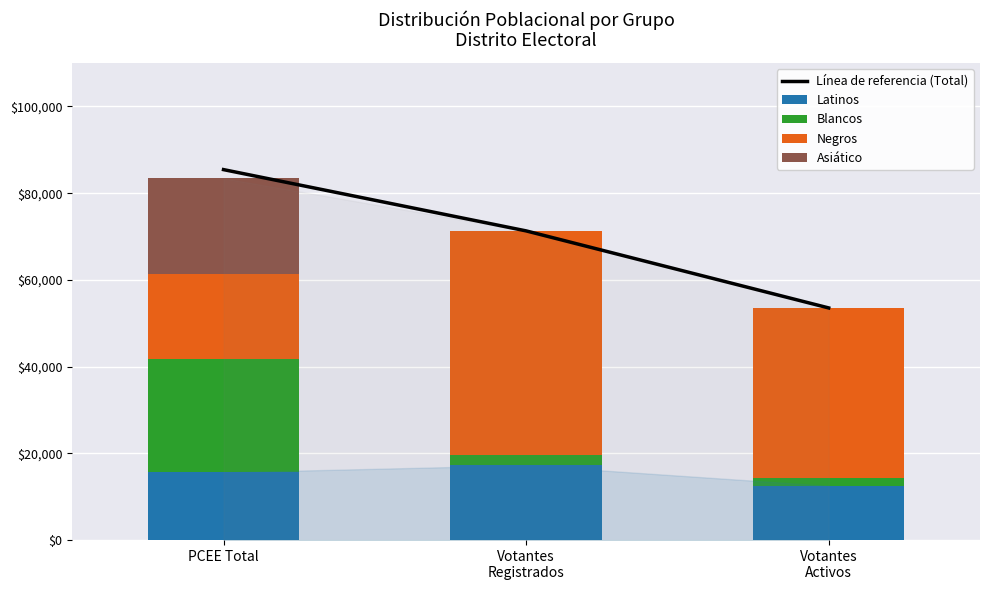

How many groups of bars are there?

3